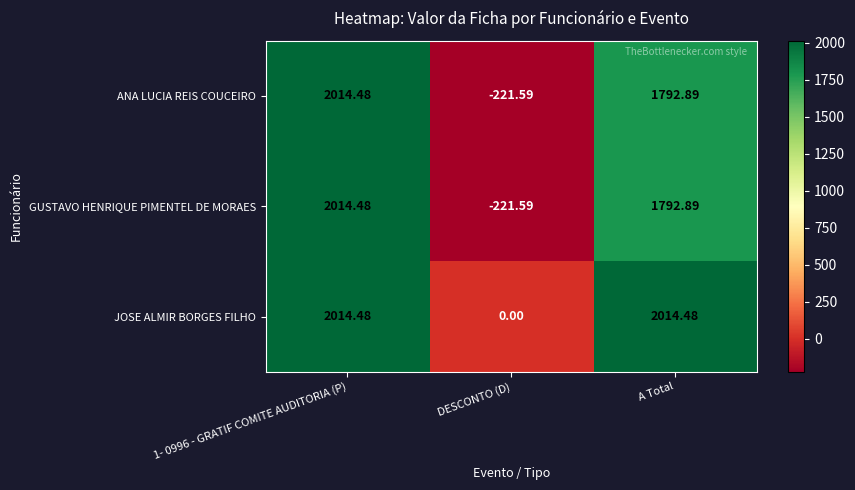

At which label is GUSTAVO HENRIQUE PIMENTEL DE MORAES closest to 896?

A Total